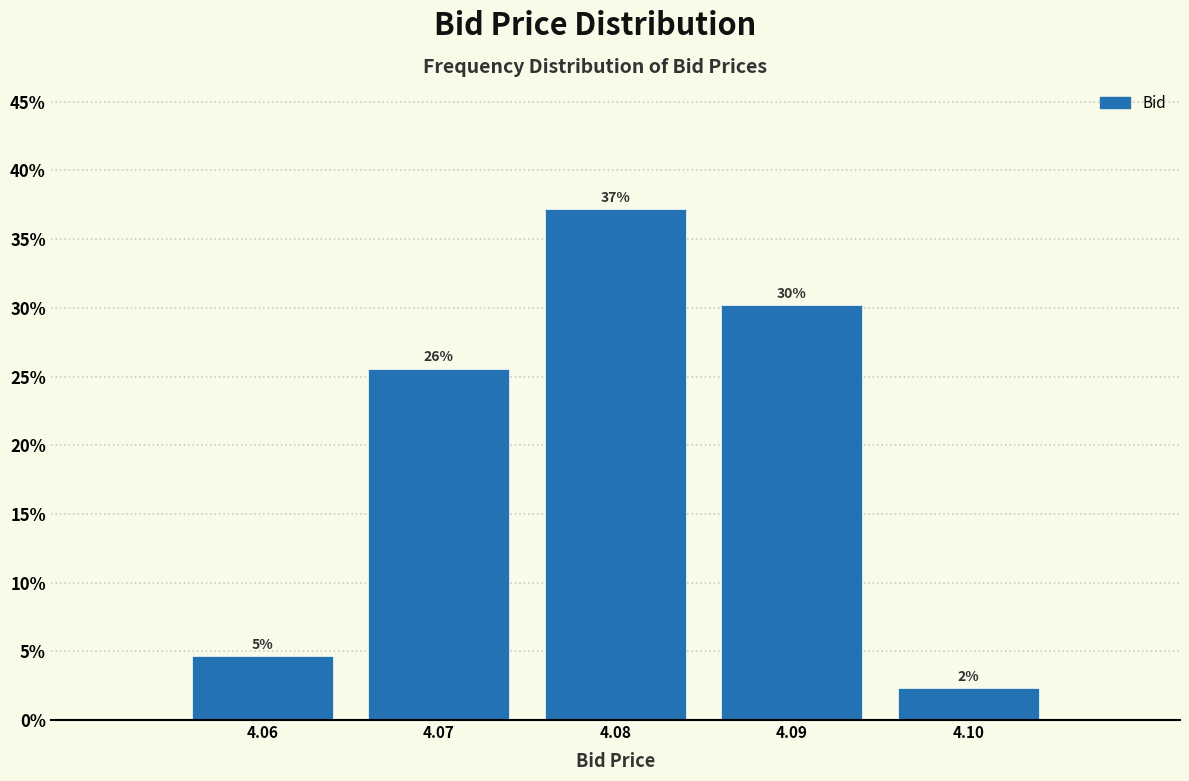

How many bars are there in total?

5